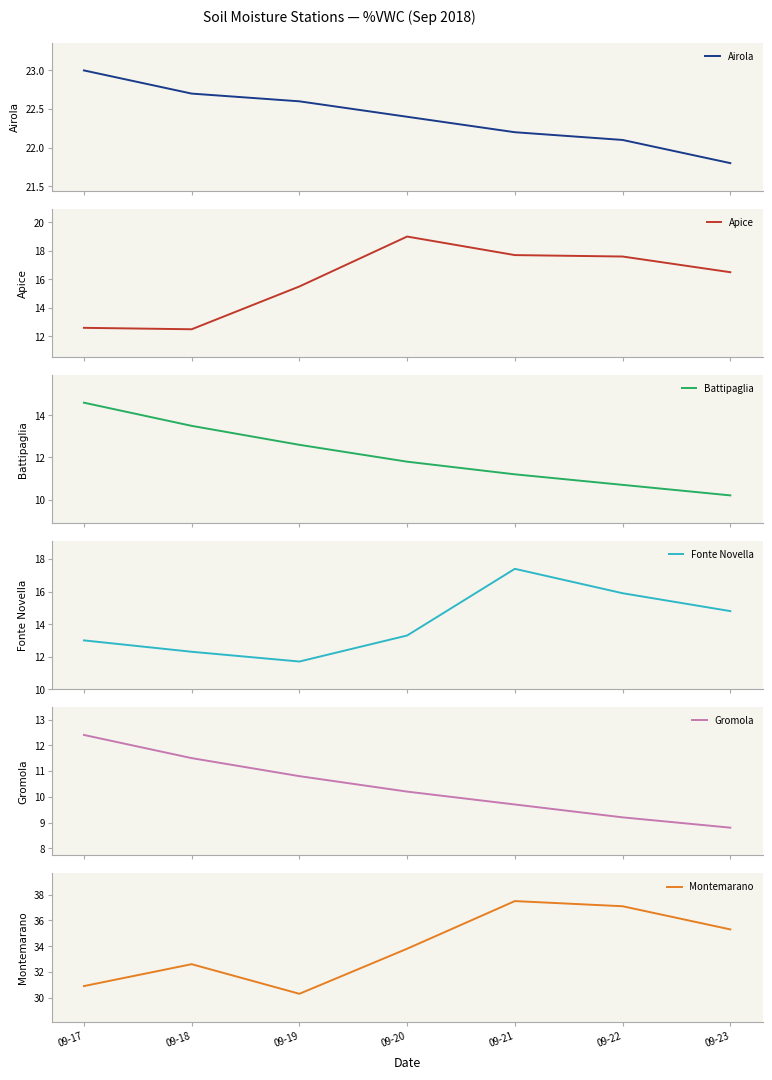

Reading left to right, transcribe all the data shown in this chart.

Airola: 09-17=23.0	09-18=22.7	09-19=22.6	09-20=22.4	09-21=22.2	09-22=22.1	09-23=21.8
Apice: 09-17=12.6	09-18=12.5	09-19=15.5	09-20=19.0	09-21=17.7	09-22=17.6	09-23=16.5
Battipaglia: 09-17=14.6	09-18=13.5	09-19=12.6	09-20=11.8	09-21=11.2	09-22=10.7	09-23=10.2
Fonte Novella: 09-17=13.0	09-18=12.3	09-19=11.7	09-20=13.3	09-21=17.4	09-22=15.9	09-23=14.8
Gromola: 09-17=12.4	09-18=11.5	09-19=10.8	09-20=10.2	09-21=9.7	09-22=9.2	09-23=8.8
Montemarano: 09-17=30.9	09-18=32.6	09-19=30.3	09-20=33.8	09-21=37.5	09-22=37.1	09-23=35.3